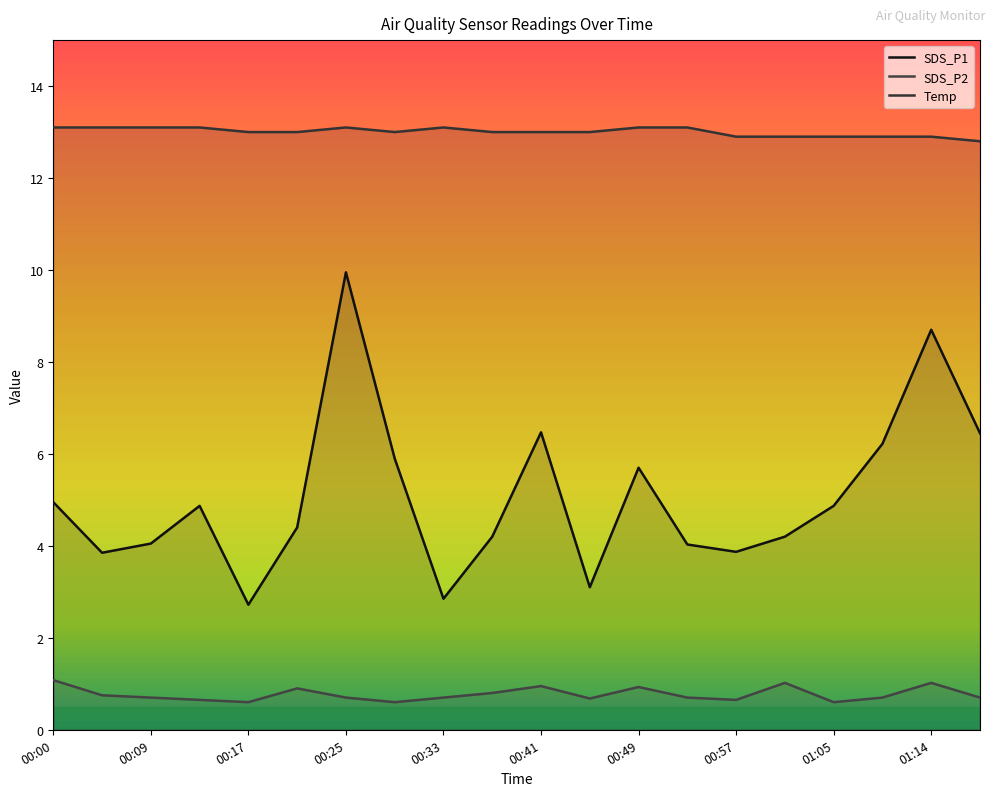

Which label corresponds to the largest value in the chart?

00:00